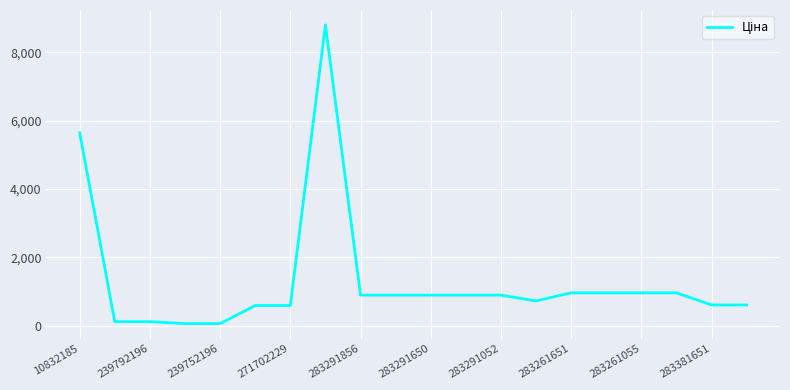

What is the greatest value displayed?

8797.6